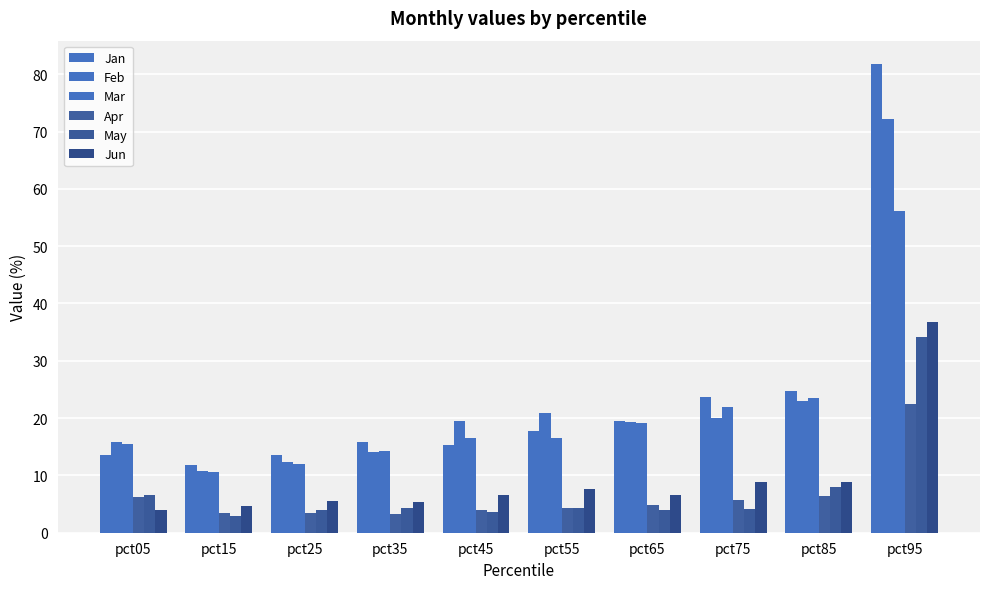

The value of May at pct45 is 3.7. True or false?

True